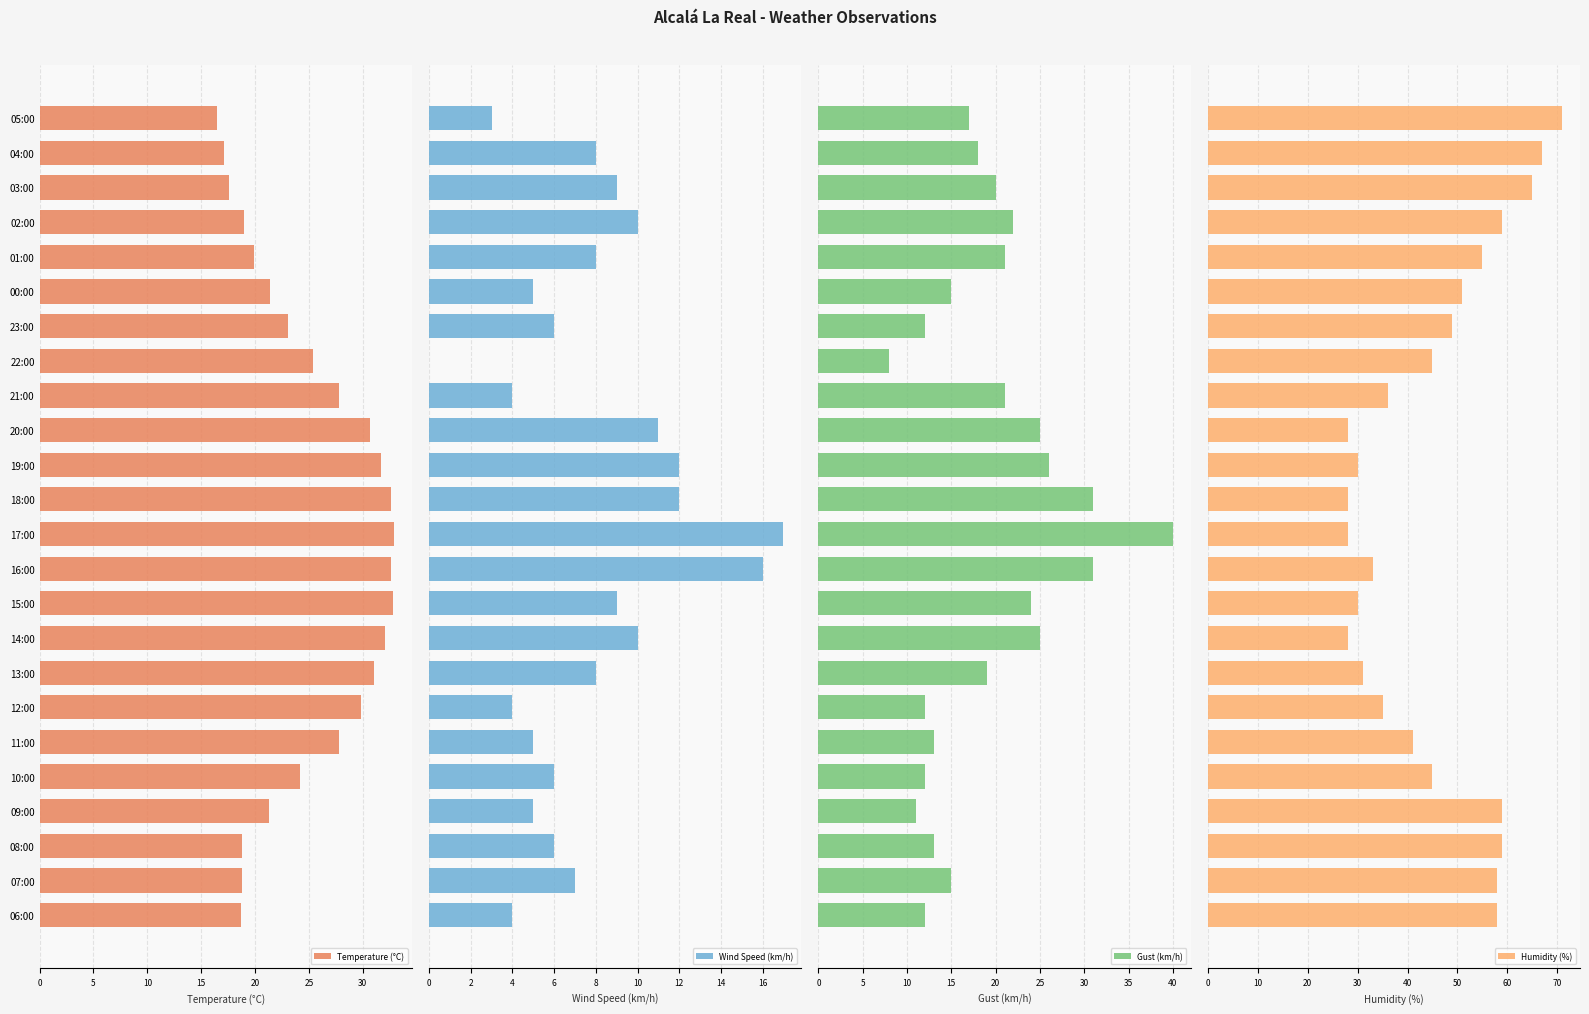

Which series has the largest total across all categories?

Humidity (%)